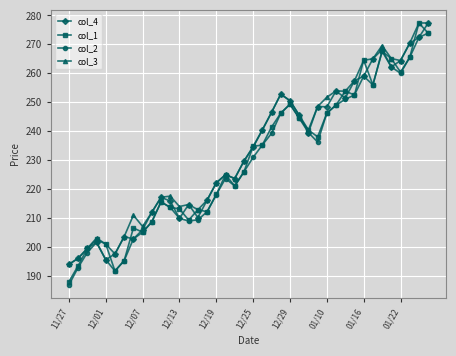

What is the value of the col_3 point at the 29th from the left?

251.7